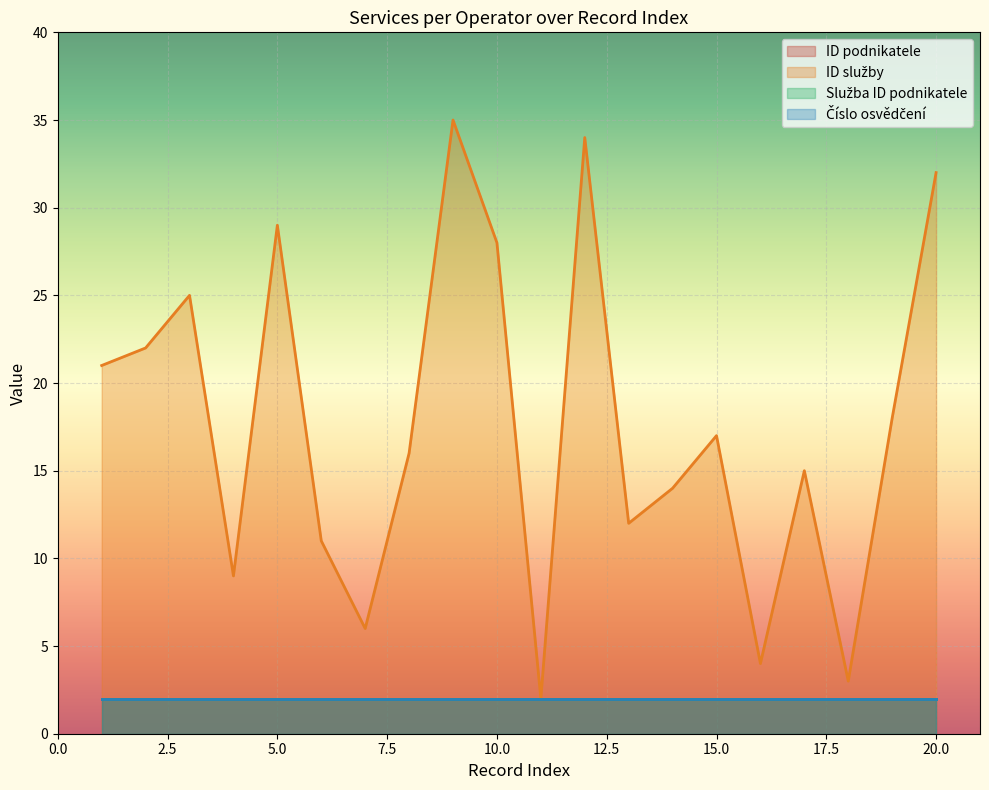

True or false: Služba ID podnikatele has a value of 1 at 13.

False